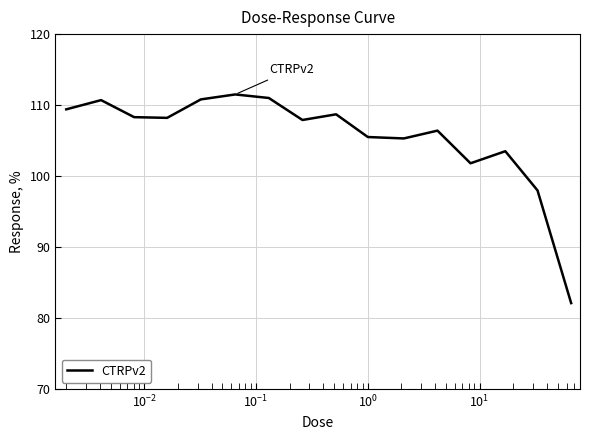

What is the maximum value shown in the chart?

111.5